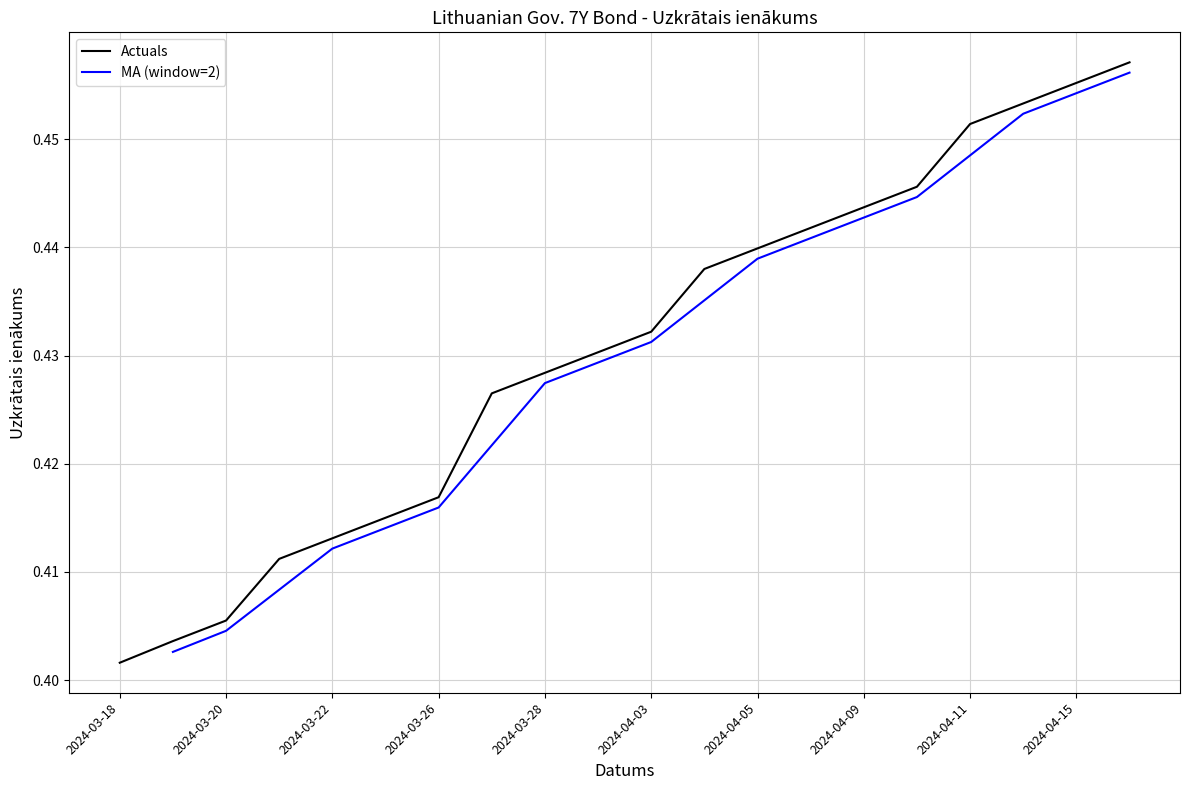

Which has a higher value, 2024-04-16 or 2024-04-02?

2024-04-16